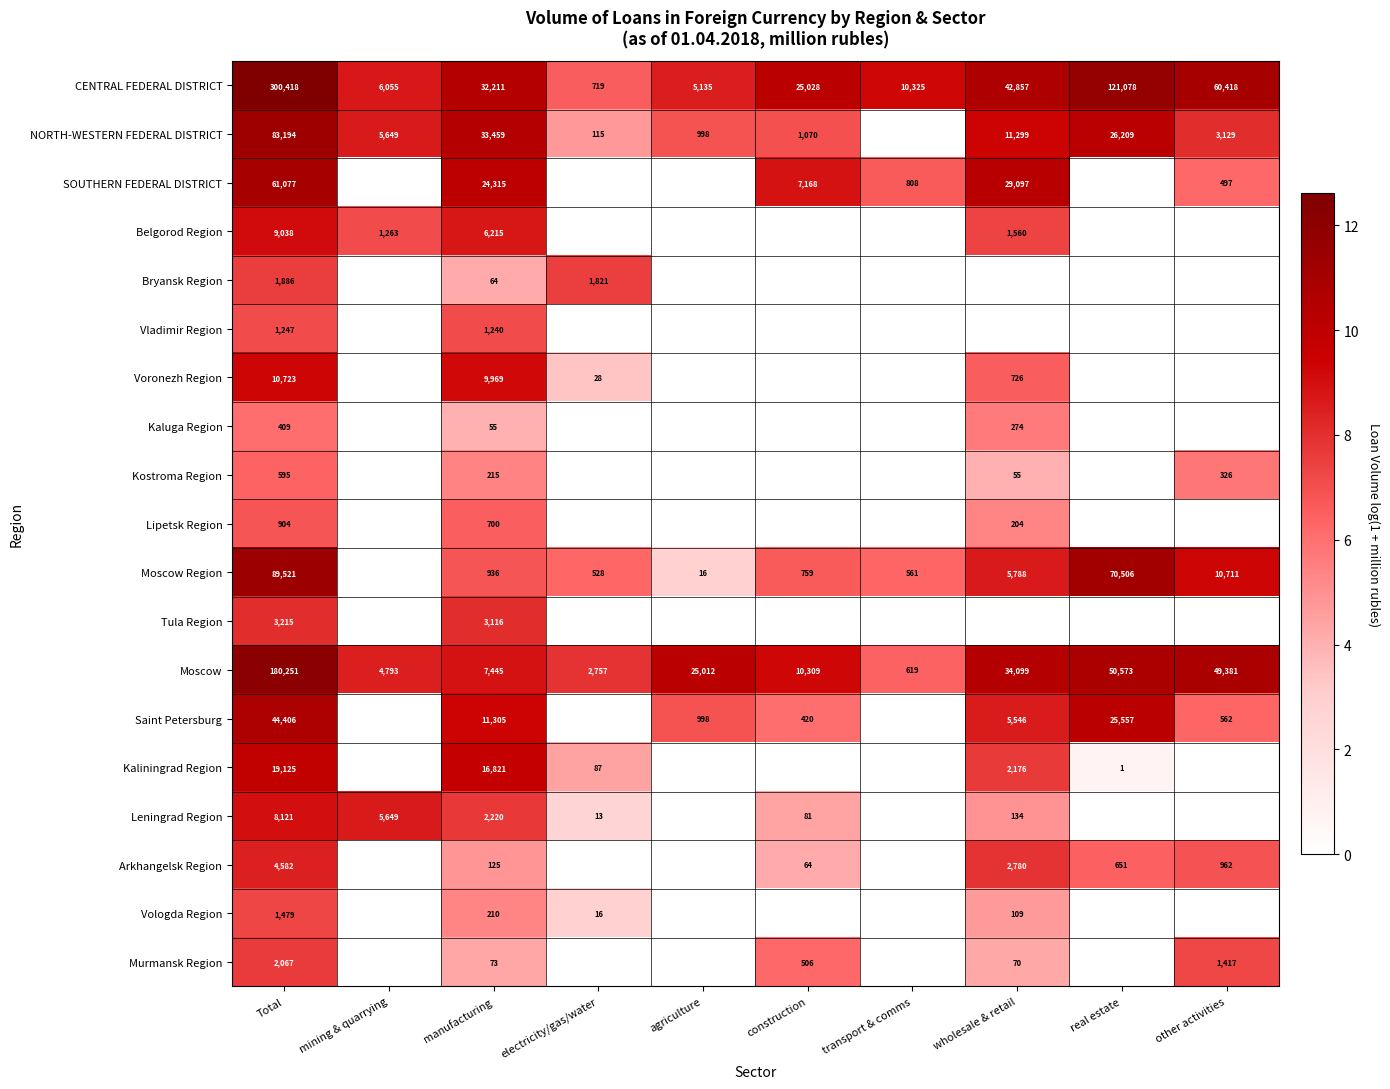

What is the sum of the CENTRAL FEDERAL DISTRICT values at manufacturing and transport & comms?

42536